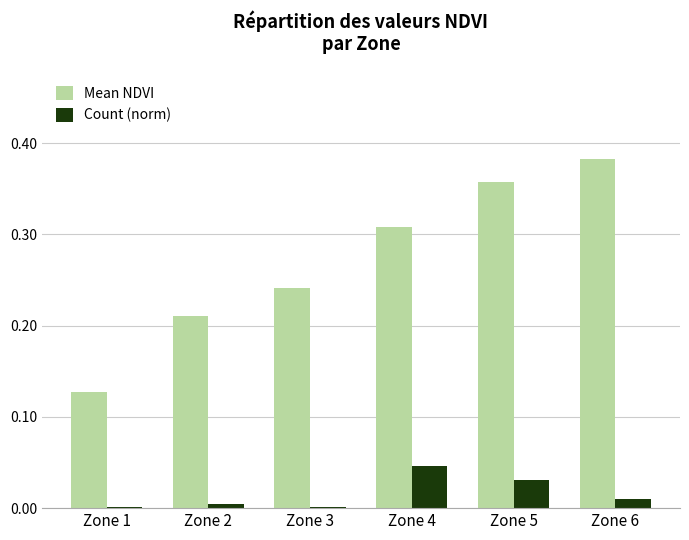

What are all the series names shown in the legend?

Mean NDVI, Count (norm)